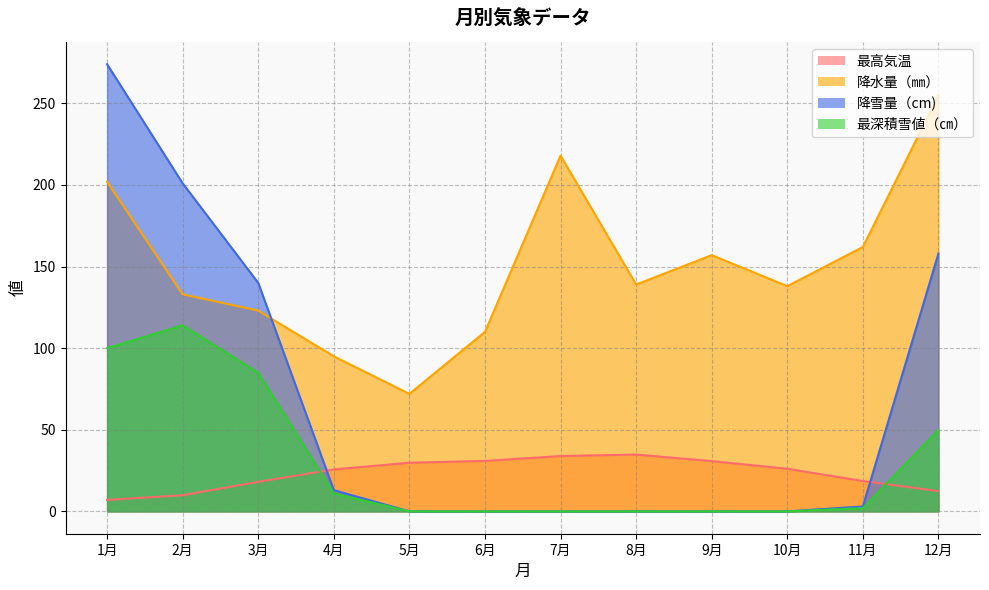

What is the sum of the 最高気温 values at 5月 and 2月?

39.7